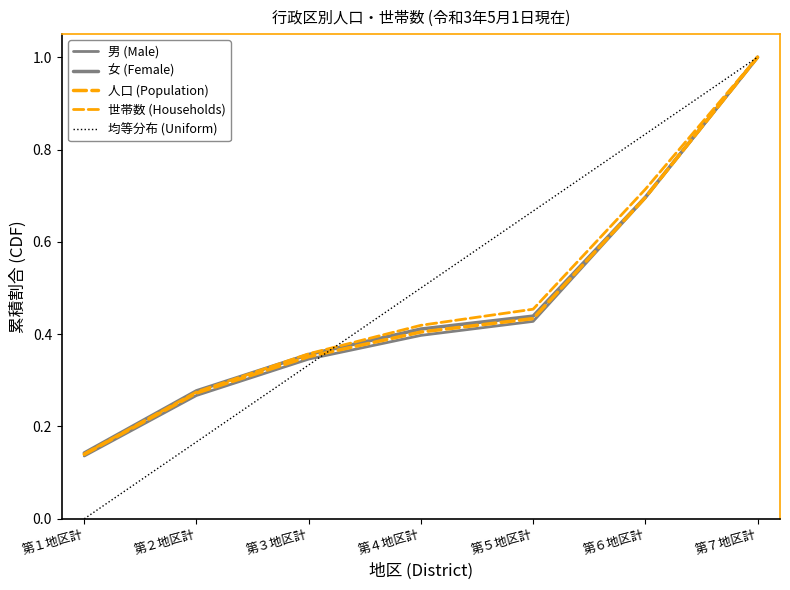

Which series has the largest total across all categories?

均等分布 (Uniform)